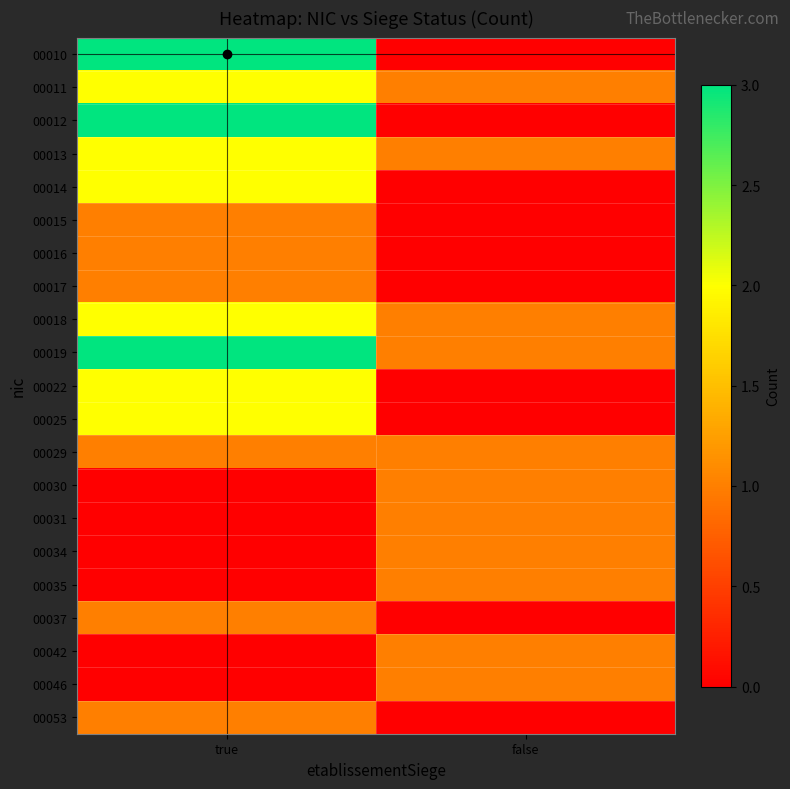

Which series has the widest spread of values?

00010